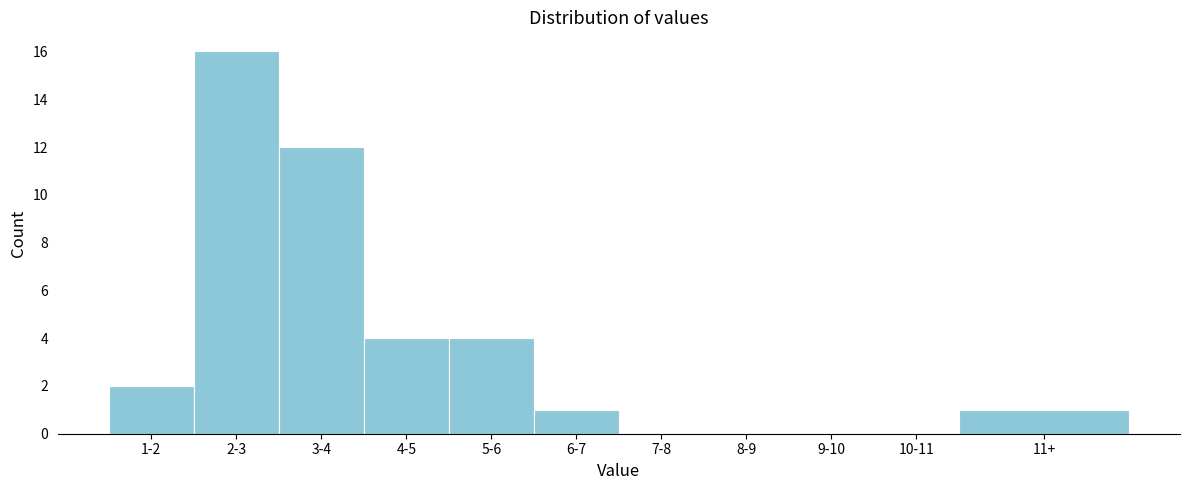

Reading left to right, extract all data points from this chart.

1-2=2	2-3=16	3-4=12	4-5=4	5-6=4	6-7=1	7-8=0	8-9=0	9-10=0	10-11=0	11+=1